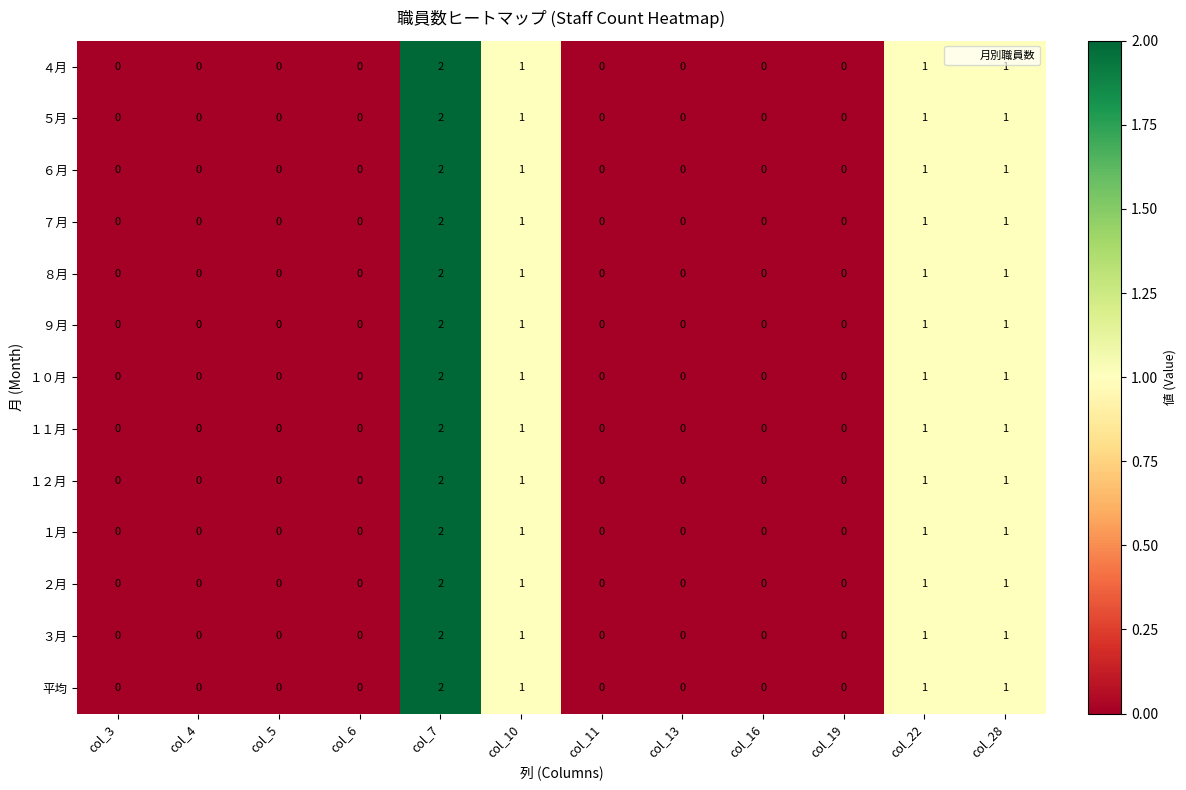

How many １０月 values are between 0 and 1?

11